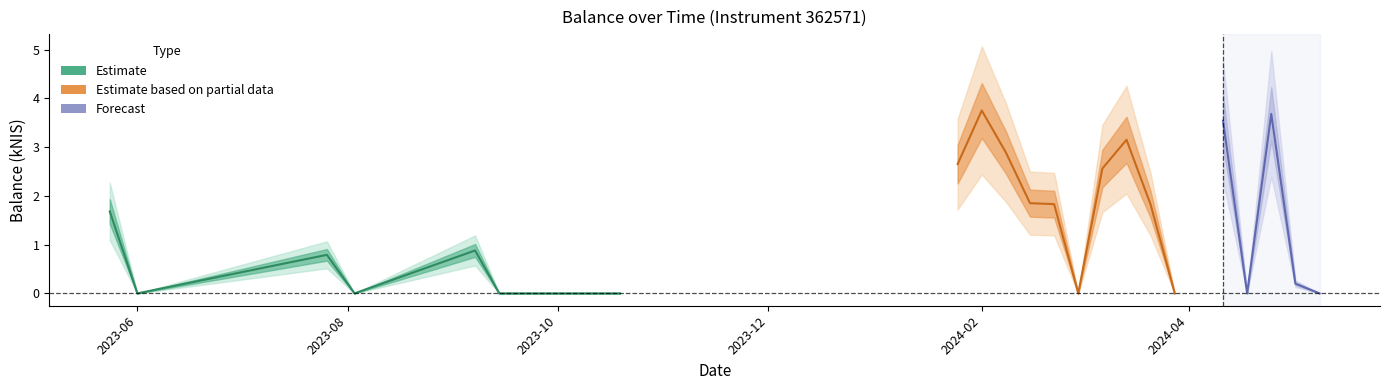

The value at 2024-03-07 is 4.5. True or false?

False